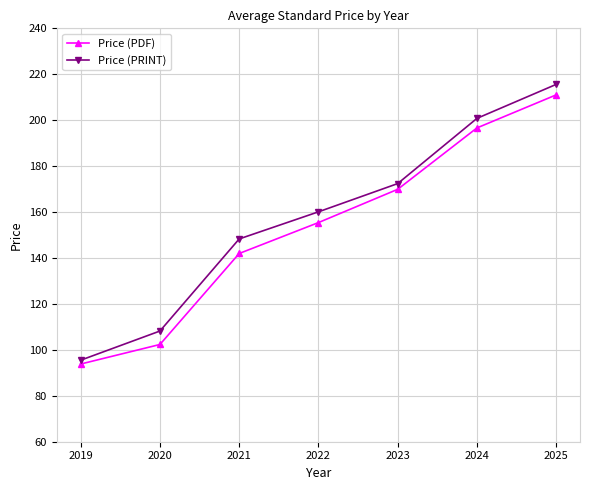

Reading right to left, list all the values displayed in this chart.

Price (PDF): 2025=211.0	2024=196.6	2023=169.9	2022=155.4	2021=142.0	2020=102.3	2019=93.8
Price (PRINT): 2025=215.6	2024=200.8	2023=172.4	2022=160.1	2021=148.3	2020=108.2	2019=95.5